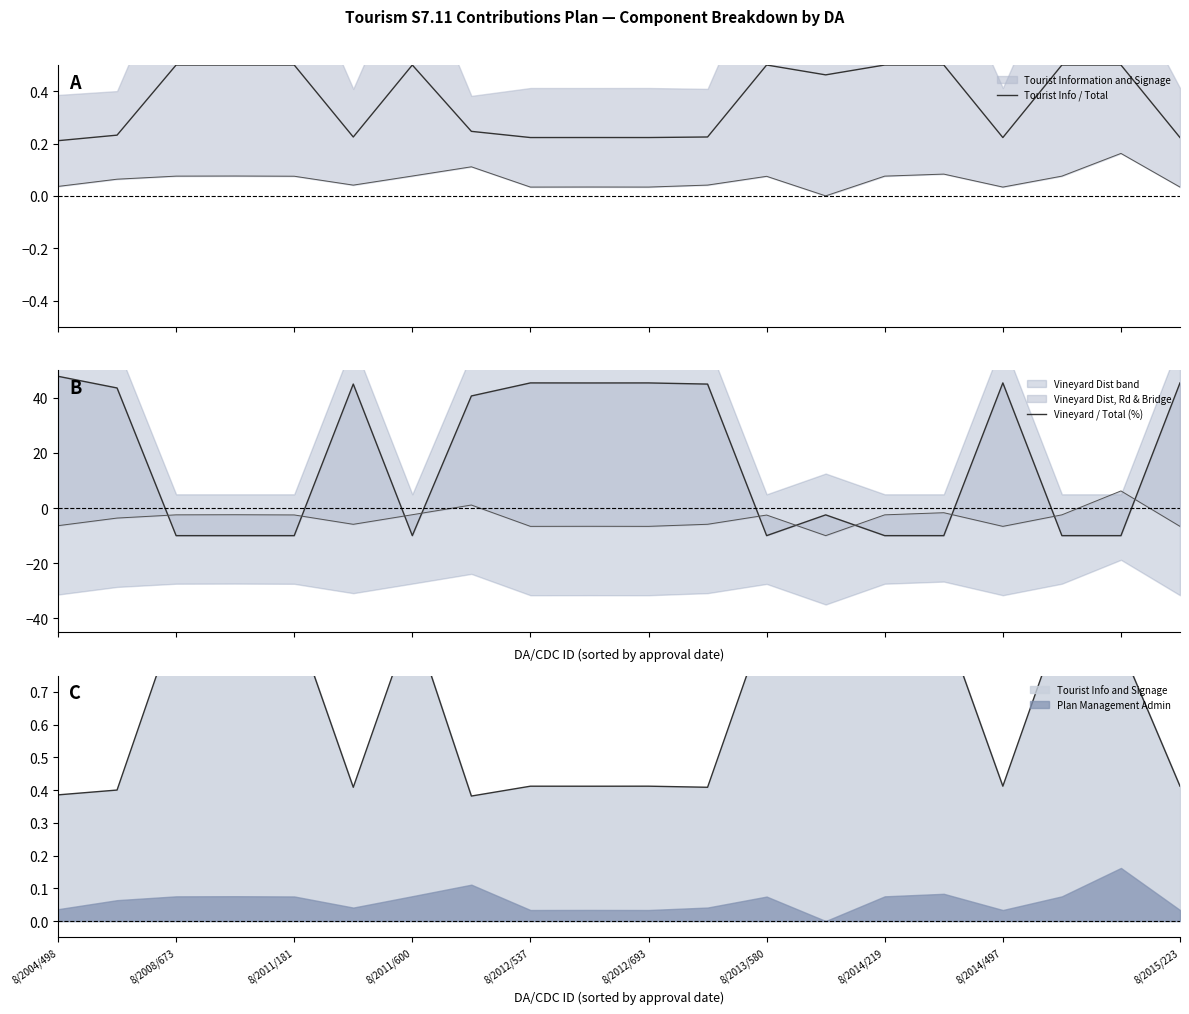

What is the average value of the Vineyard / Total (%) series?

17.8